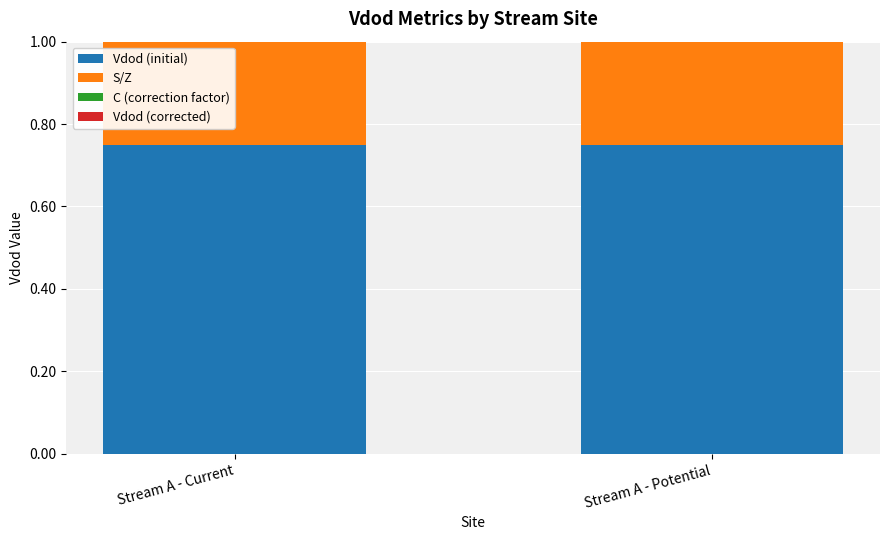

What position from the right is Stream A - Potential?

1